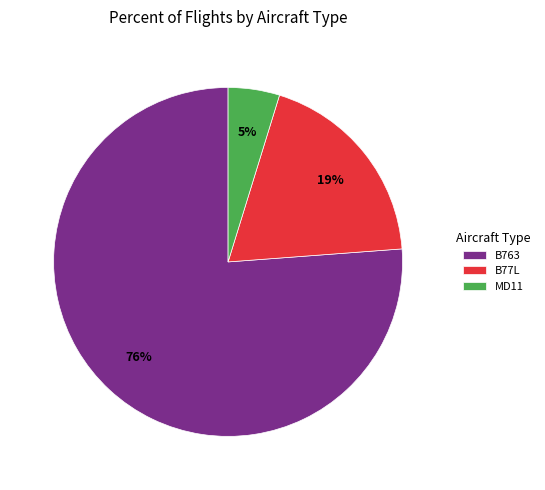

To the nearest percent, what percentage of the pie is MD11?

5%